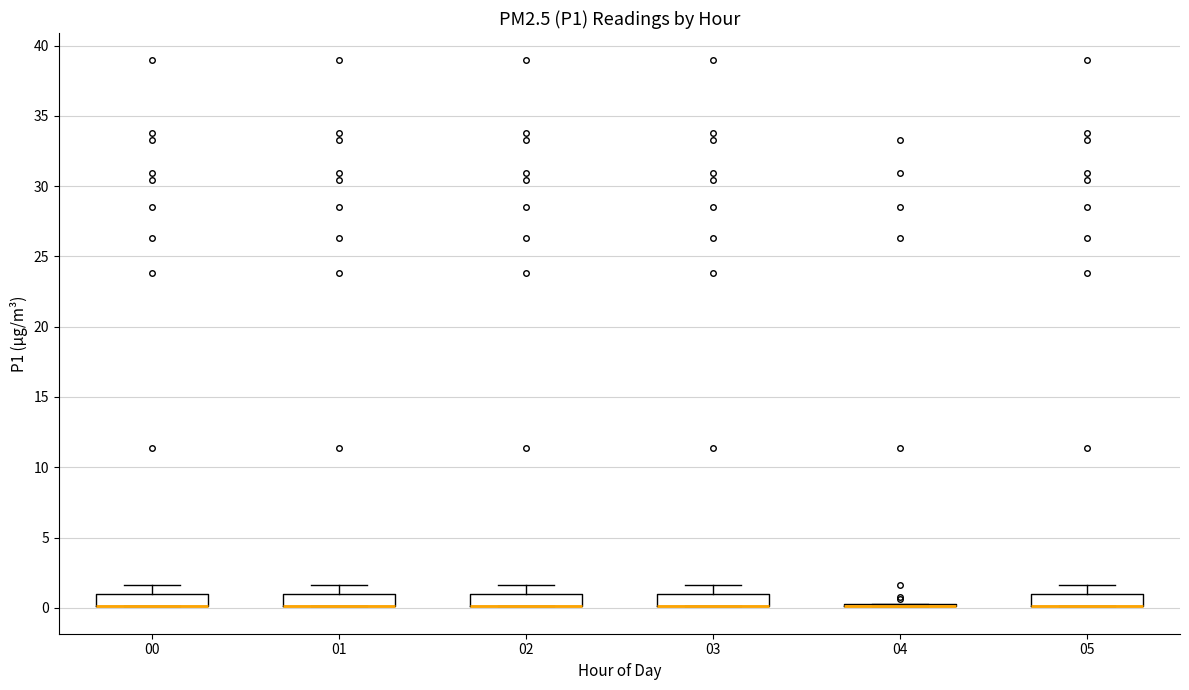

Reading left to right, transcribe this box plot: for each box, give where its median line is, the range the box spans, and where its two whiskers end, as read against the y-axis. The values are not printed on the chart, so give them approximately, as read against the axis.

00: median 0.0 (drawn on the box's lower edge), box 0.0 to 1.0, whiskers 0.0 to 1.5
01: median 0.0 (drawn on the box's lower edge), box 0.0 to 1.0, whiskers 0.0 to 1.5
02: median 0.0 (drawn on the box's lower edge), box 0.0 to 1.0, whiskers 0.0 to 1.5
03: median 0.0 (drawn on the box's lower edge), box 0.0 to 1.0, whiskers 0.0 to 1.5
04: box collapsed to a line at 0.0, whiskers 0.0 to 0.5
05: median 0.0 (drawn on the box's lower edge), box 0.0 to 1.0, whiskers 0.0 to 1.5